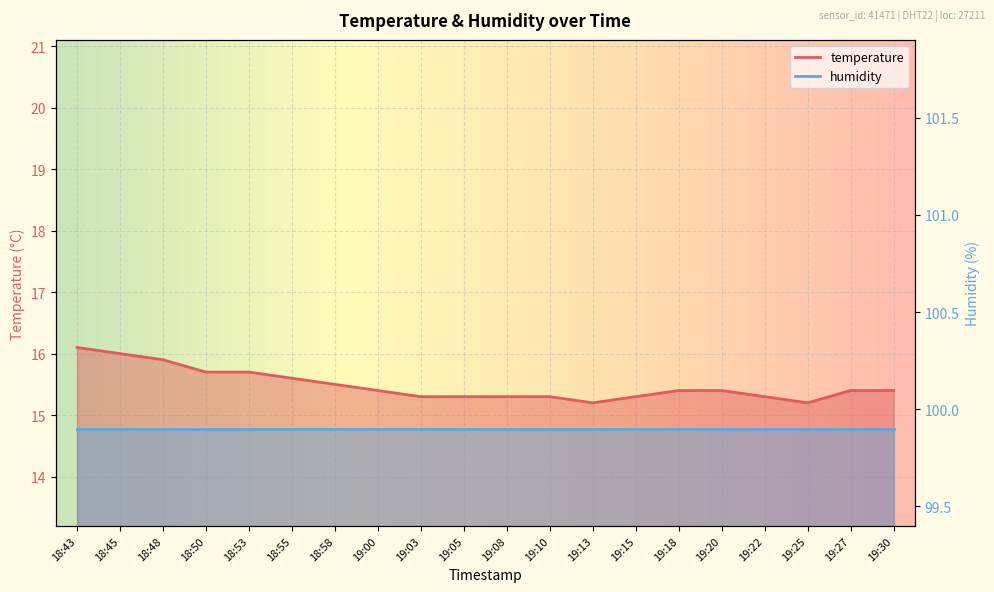

What is the label of the 7th point from the left?

18:58